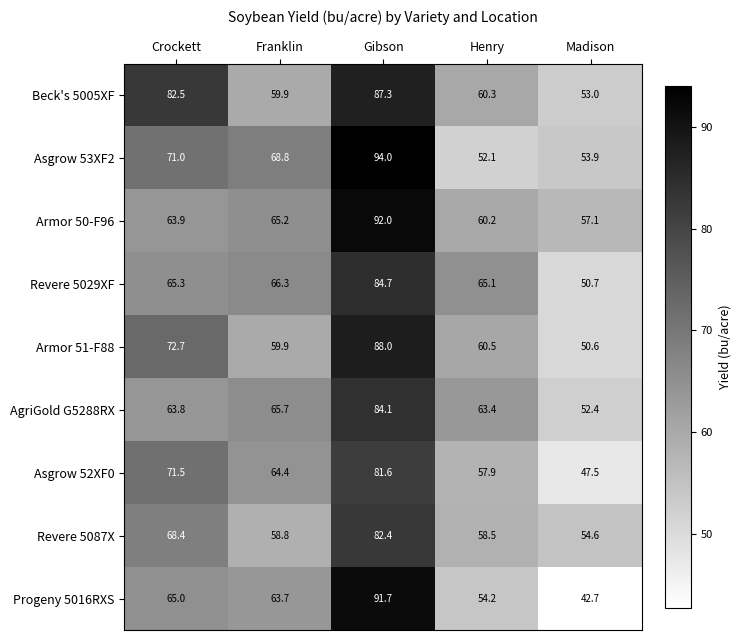

Which series has the widest spread of values?

Progeny 5016RXS